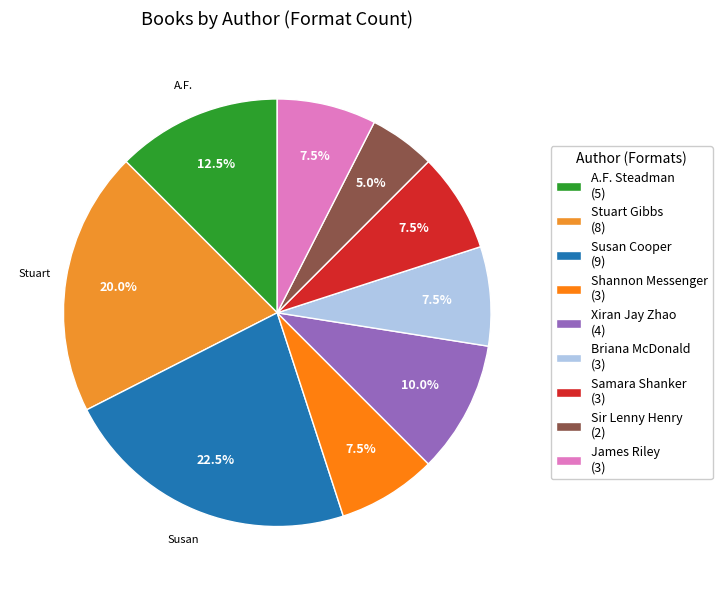

How many segments does this pie chart have?

9